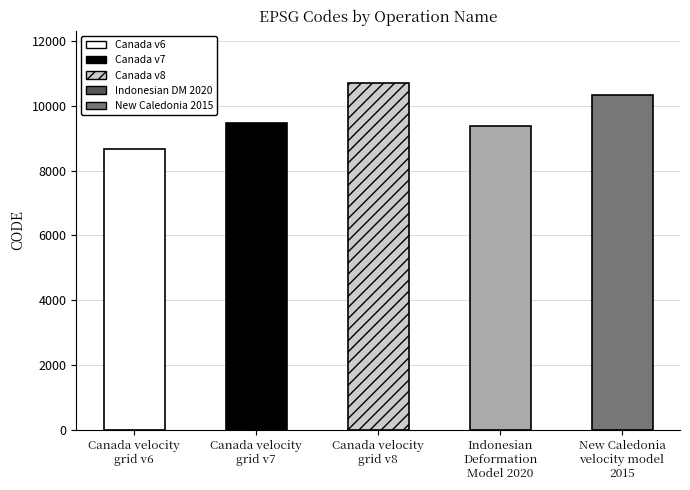

At which category does the chart reach its peak across all series?

Canada velocity
grid v8